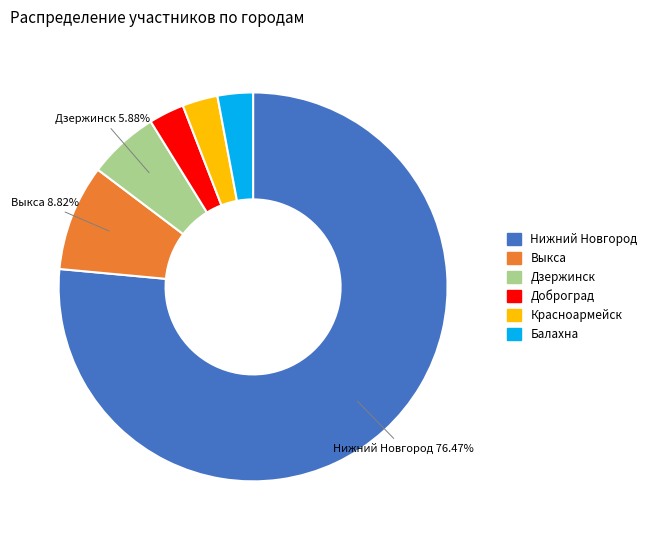

What is the largest slice in the pie chart?

Нижний Новгород